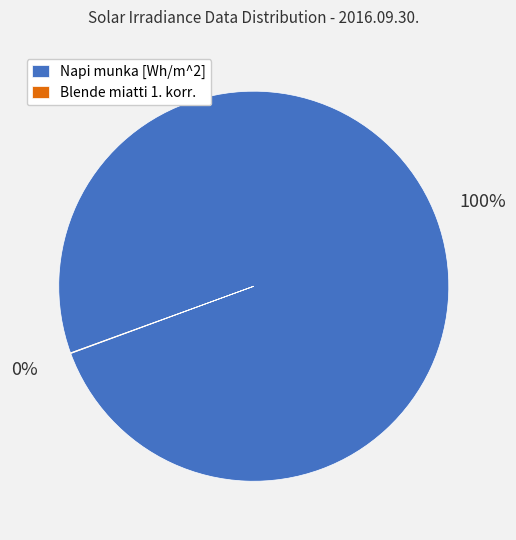

What percentage is the Napi munka [Wh/m^2] slice, to the nearest percent?

100%